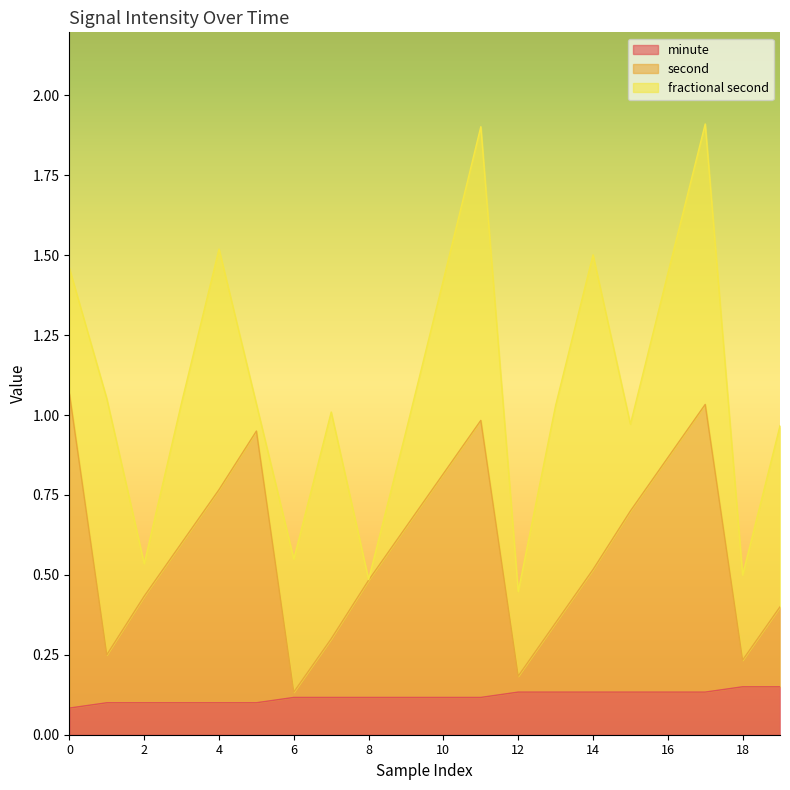

What is the minimum value shown in the chart?

0.1